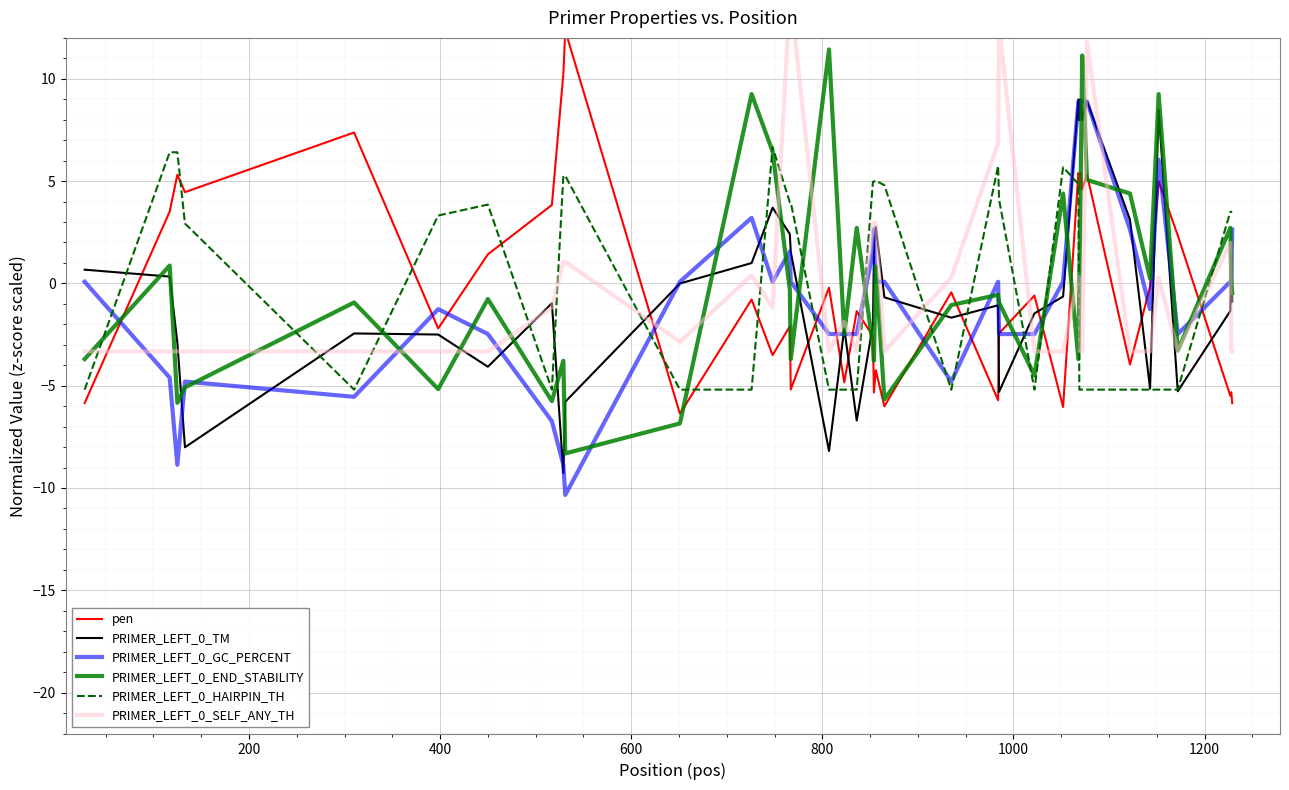

How many interior local valleys does the pen series have?

14